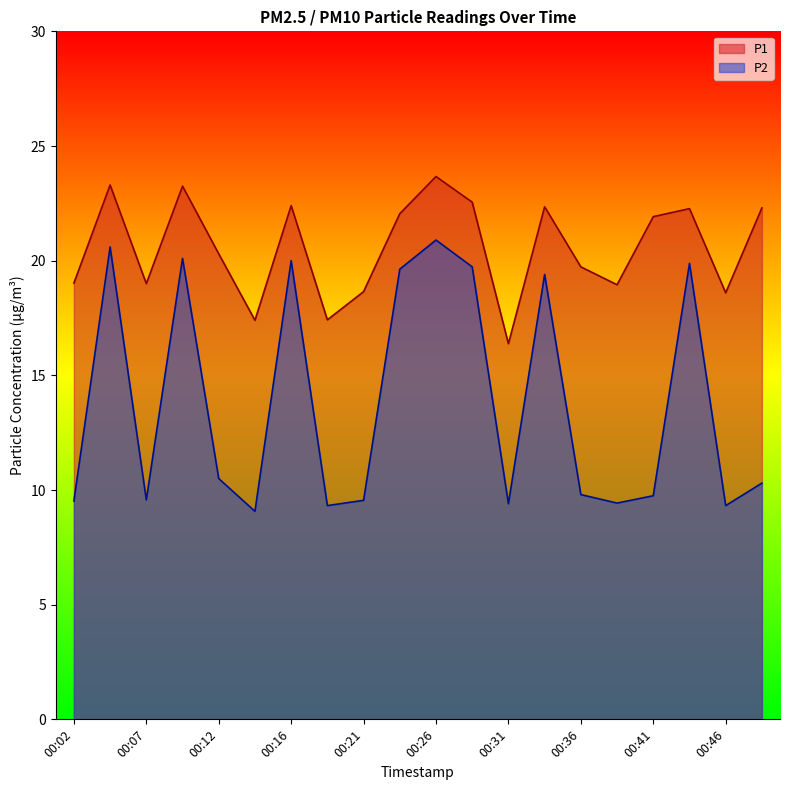

How many values in the P2 series are below 10?

10